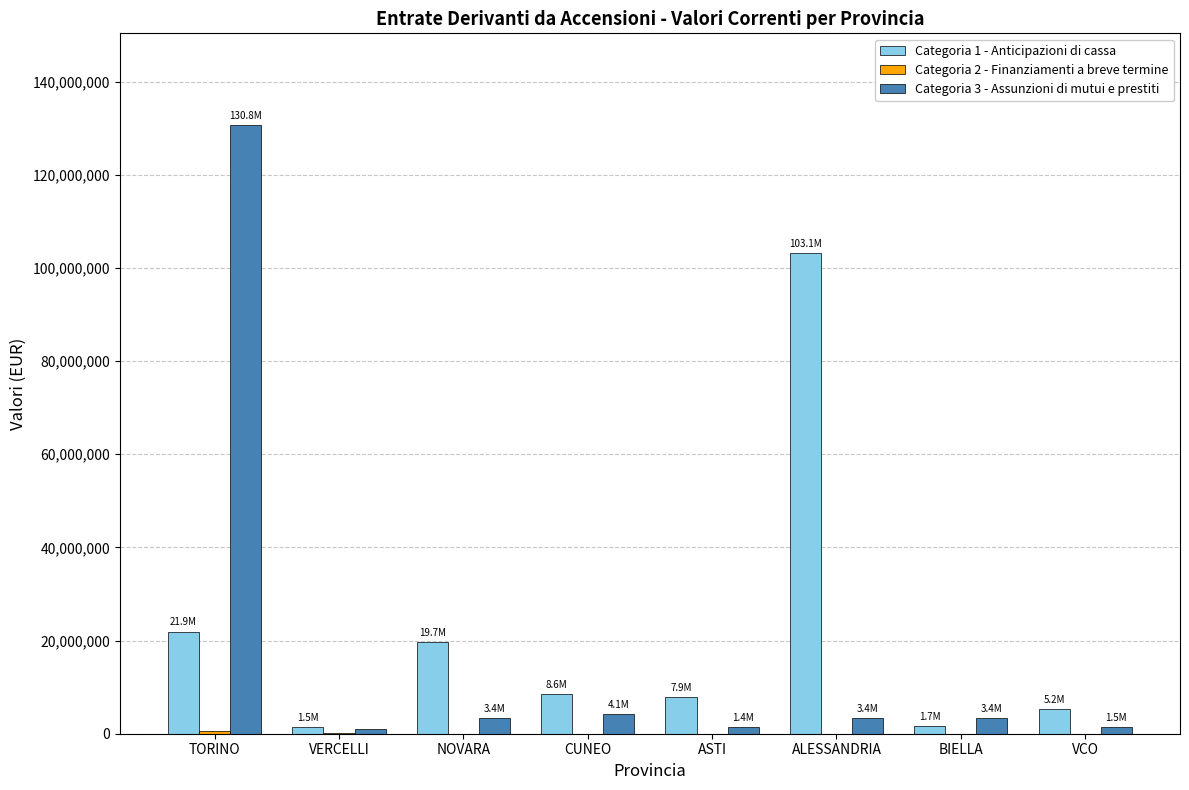

Are the bars grouped side by side (vs. stacked)?

Yes